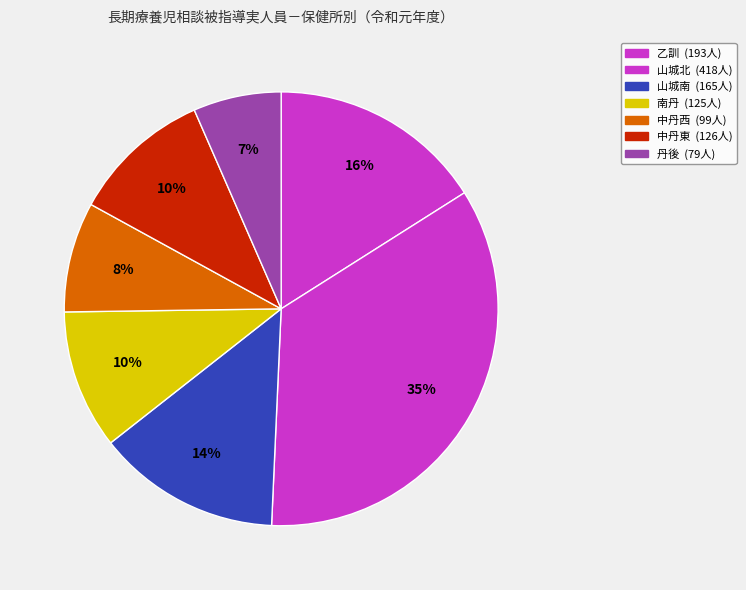

How much of the chart is everything except 乙訓?

84.0%